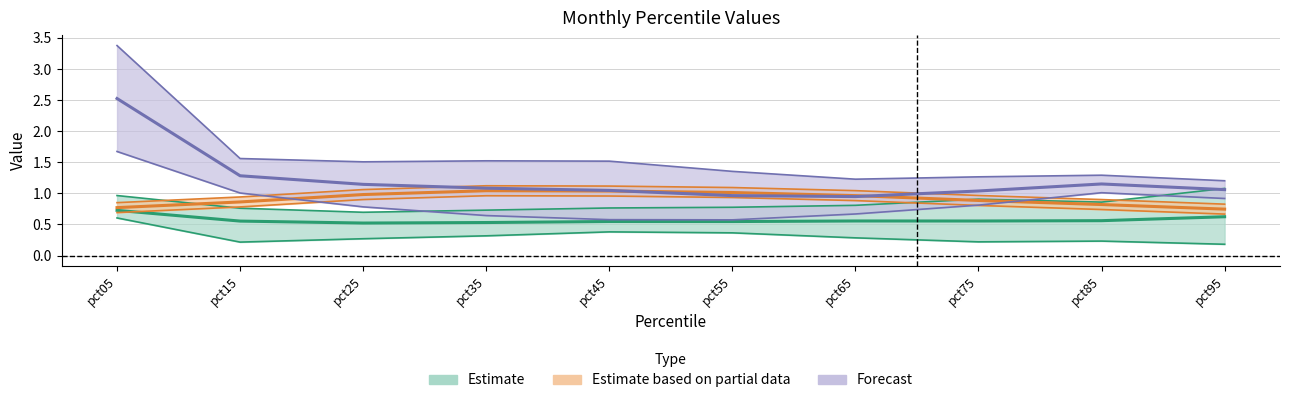

List the labels in order of Estimate value, largest first.

pct05, pct95, pct85, pct65, pct75, pct15, pct45, pct55, pct35, pct25